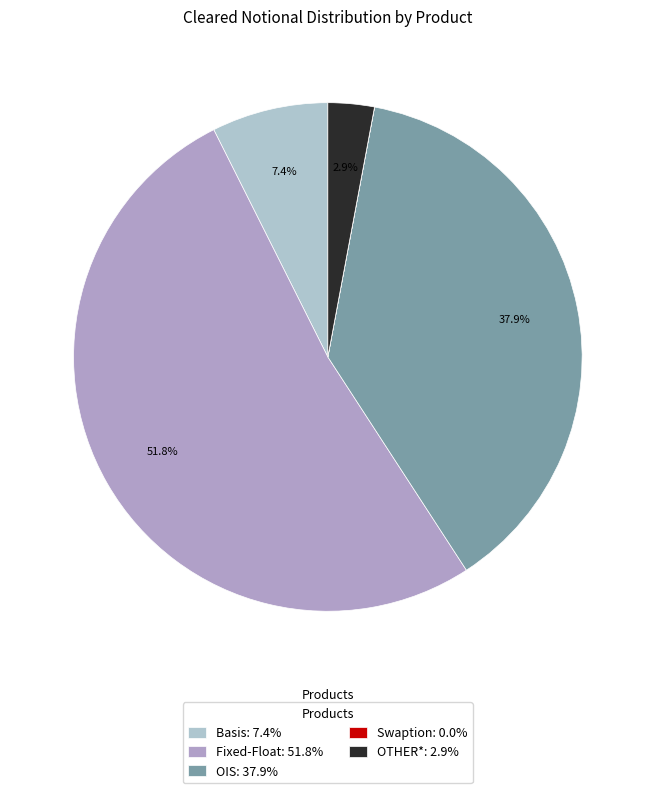

Which category accounts for the majority?

Fixed-Float